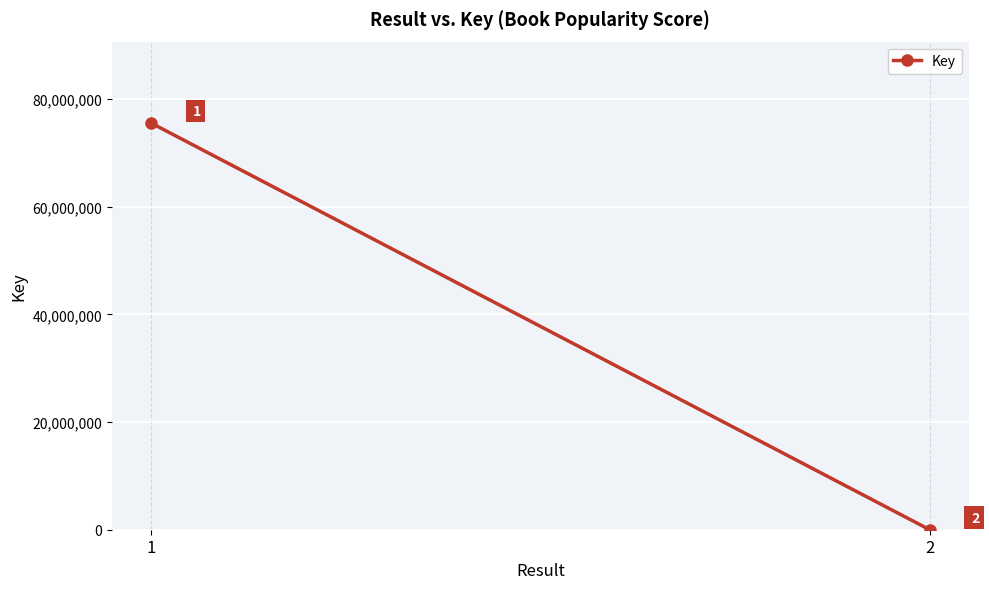

The chart shows a value of 30989491 at 1. True or false?

False